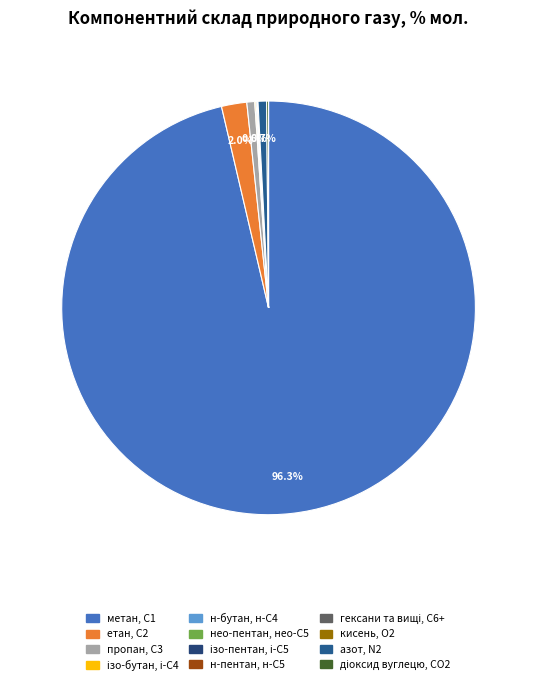

What is the largest slice in the pie chart?

метан, С1